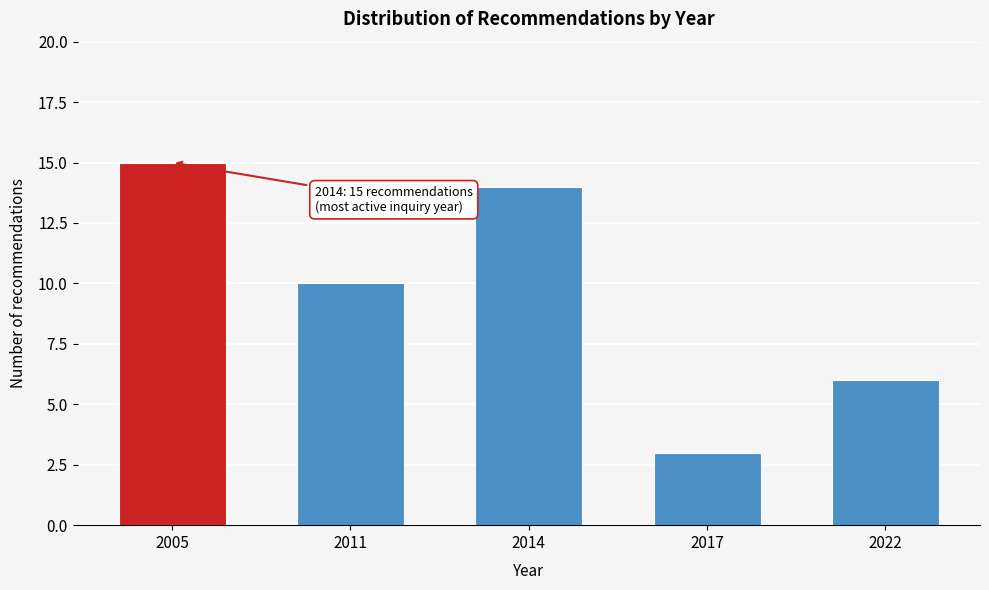

Reading left to right, transcribe all the data shown in this chart.

2005=15	2011=10	2014=14	2017=3	2022=6